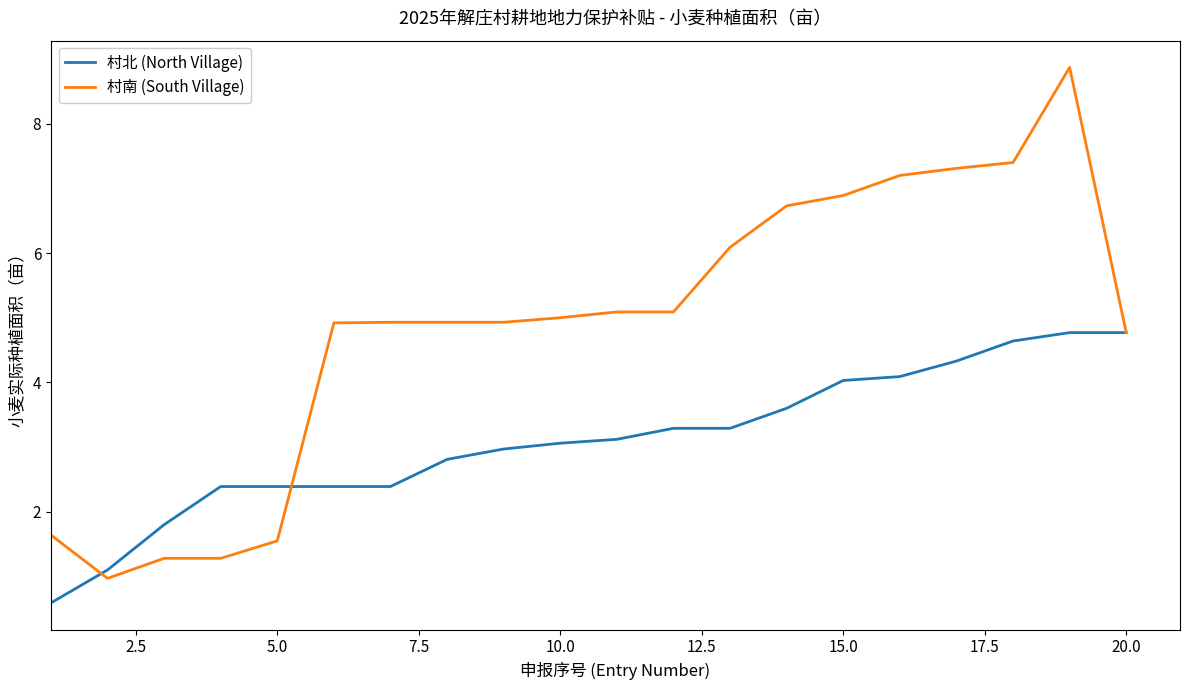

At how many categories does at least one series exceed 6?

7